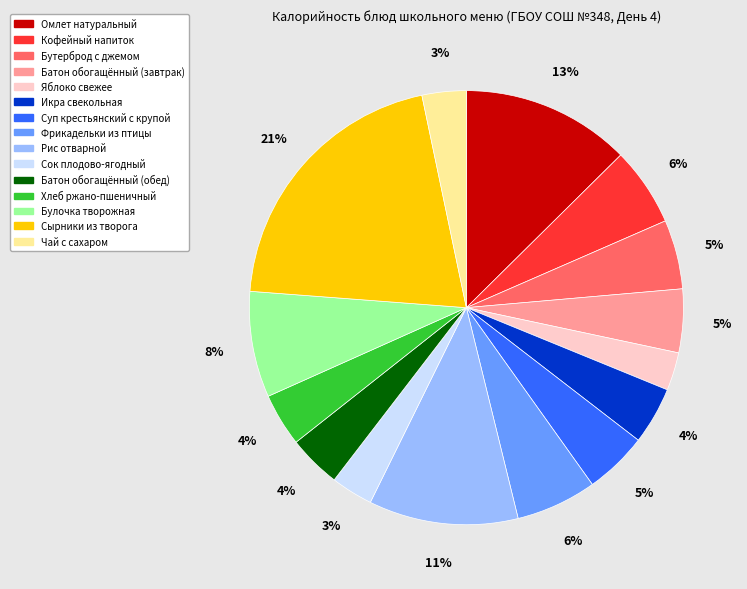

Does any single category account for the majority?

No